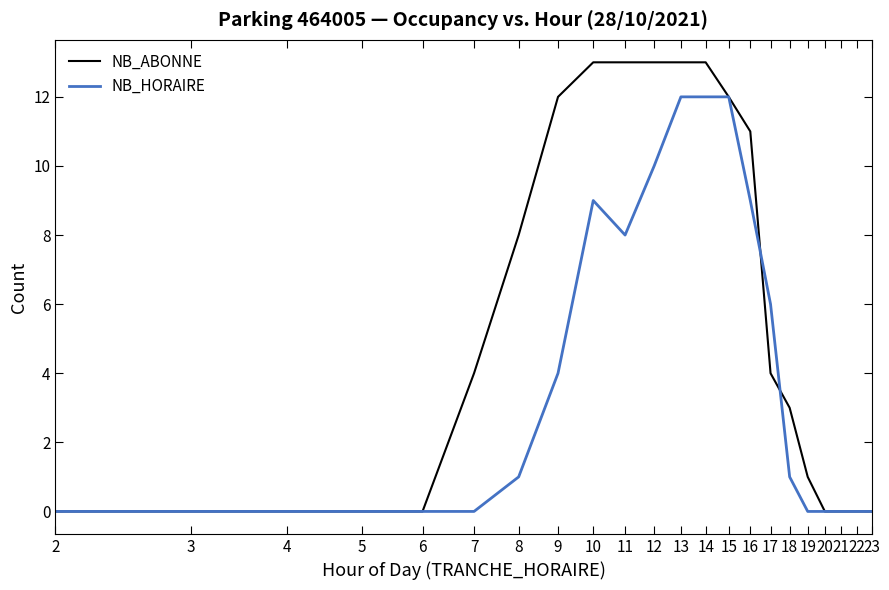

Which series has the largest total across all categories?

NB_ABONNE